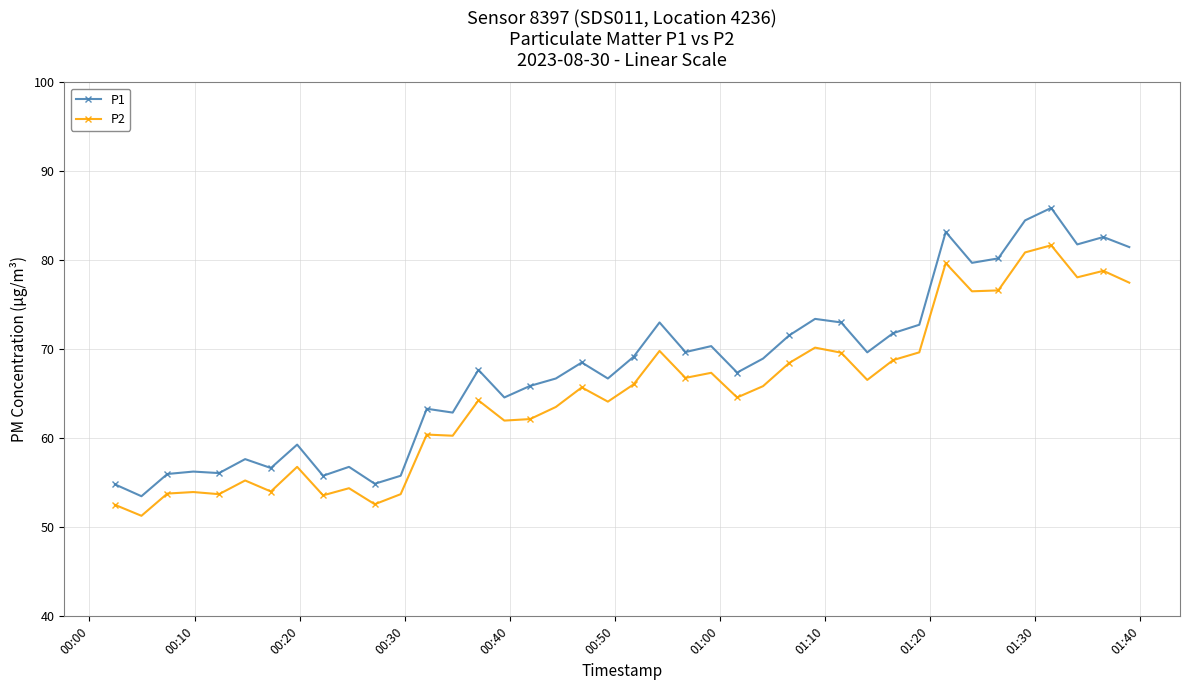

Rank the series by their average value, from highest to lowest.

P1, P2